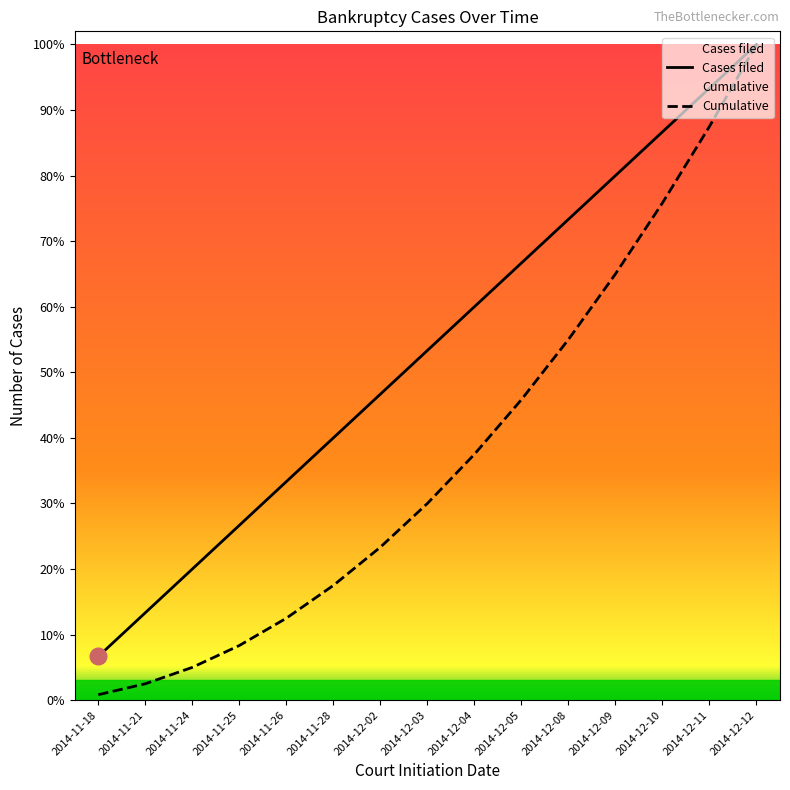

Reading left to right, transcribe all the data shown in this chart.

Cases filed: 2014-11-18=0.1	2014-11-21=0.1	2014-11-24=0.2	2014-11-25=0.3	2014-11-26=0.3	2014-11-28=0.4	2014-12-02=0.5	2014-12-03=0.5	2014-12-04=0.6	2014-12-05=0.7	2014-12-08=0.7	2014-12-09=0.8	2014-12-10=0.9	2014-12-11=0.9	2014-12-12=1.0
Cumulative: 2014-11-18=0.0	2014-11-21=0.0	2014-11-24=0.1	2014-11-25=0.1	2014-11-26=0.1	2014-11-28=0.2	2014-12-02=0.2	2014-12-03=0.3	2014-12-04=0.4	2014-12-05=0.5	2014-12-08=0.6	2014-12-09=0.7	2014-12-10=0.8	2014-12-11=0.9	2014-12-12=1.0